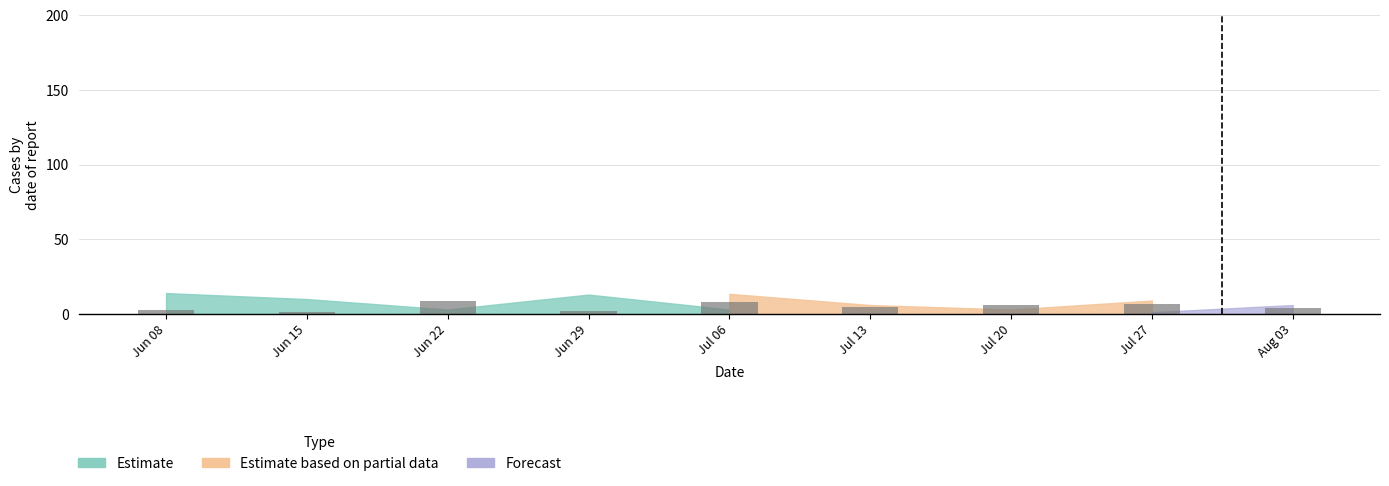

Reading left to right, what are all the values shown in this chart?

3	1	9	2	8	5	6	7	4